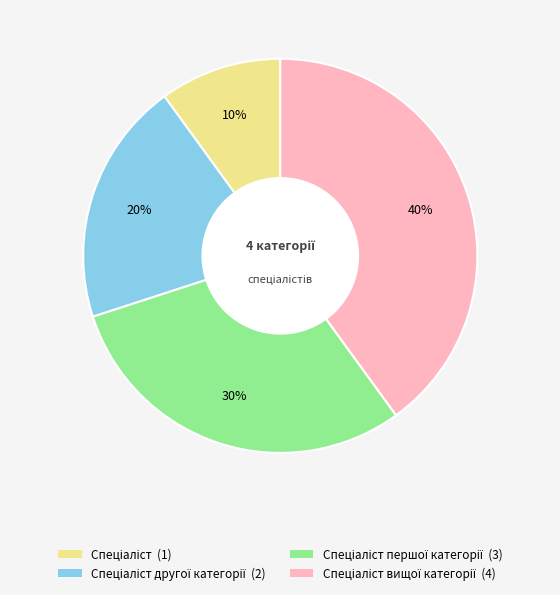

To the nearest percent, what is the difference between the largest and smallest slice percentages?

30%